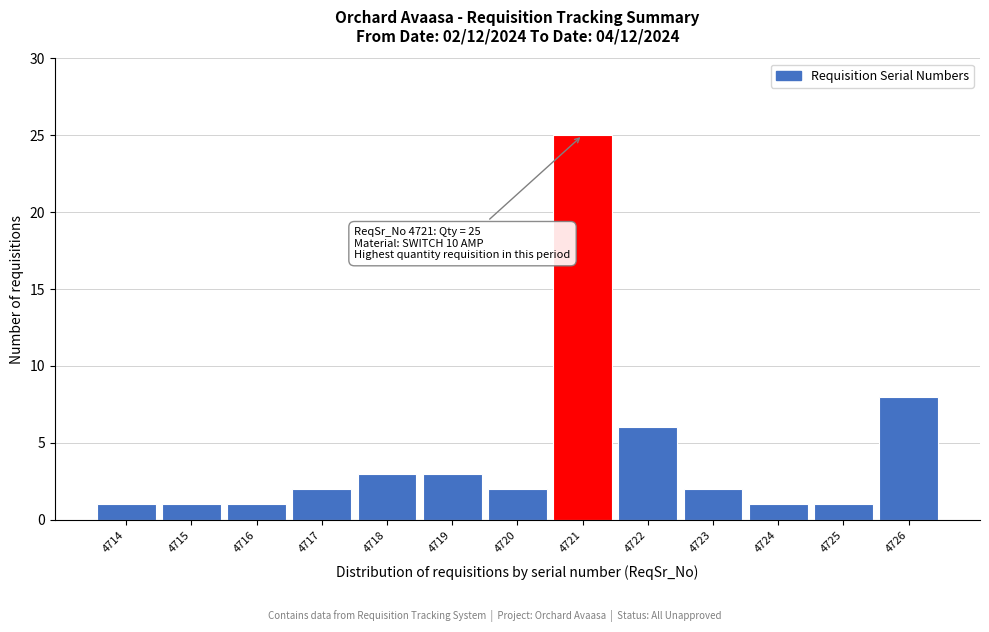

Reading left to right, extract all data points from this chart.

4714=1	4715=1	4716=1	4717=2	4718=3	4719=3	4720=2	4721=25	4722=6	4723=2	4724=1	4725=1	4726=8